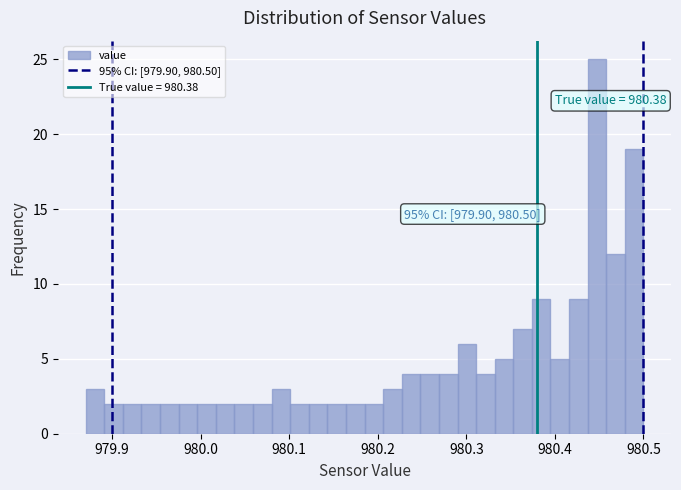

Around what value on the x-axis is the tallest bar? Give the approximate position of its centre, as read against the axis.

980.45